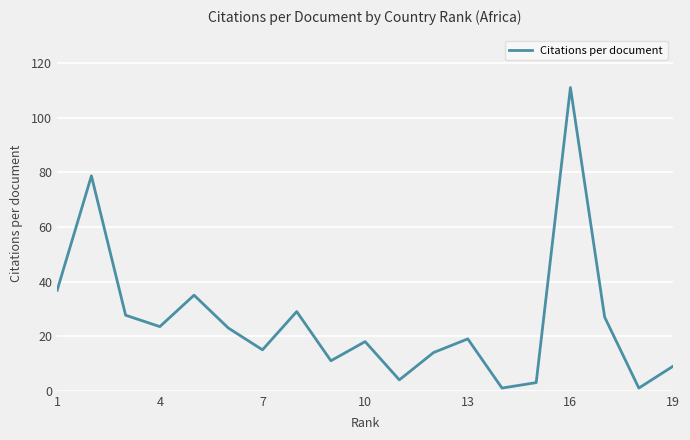

True or false: the data has more than 2 interior local peaks.

True